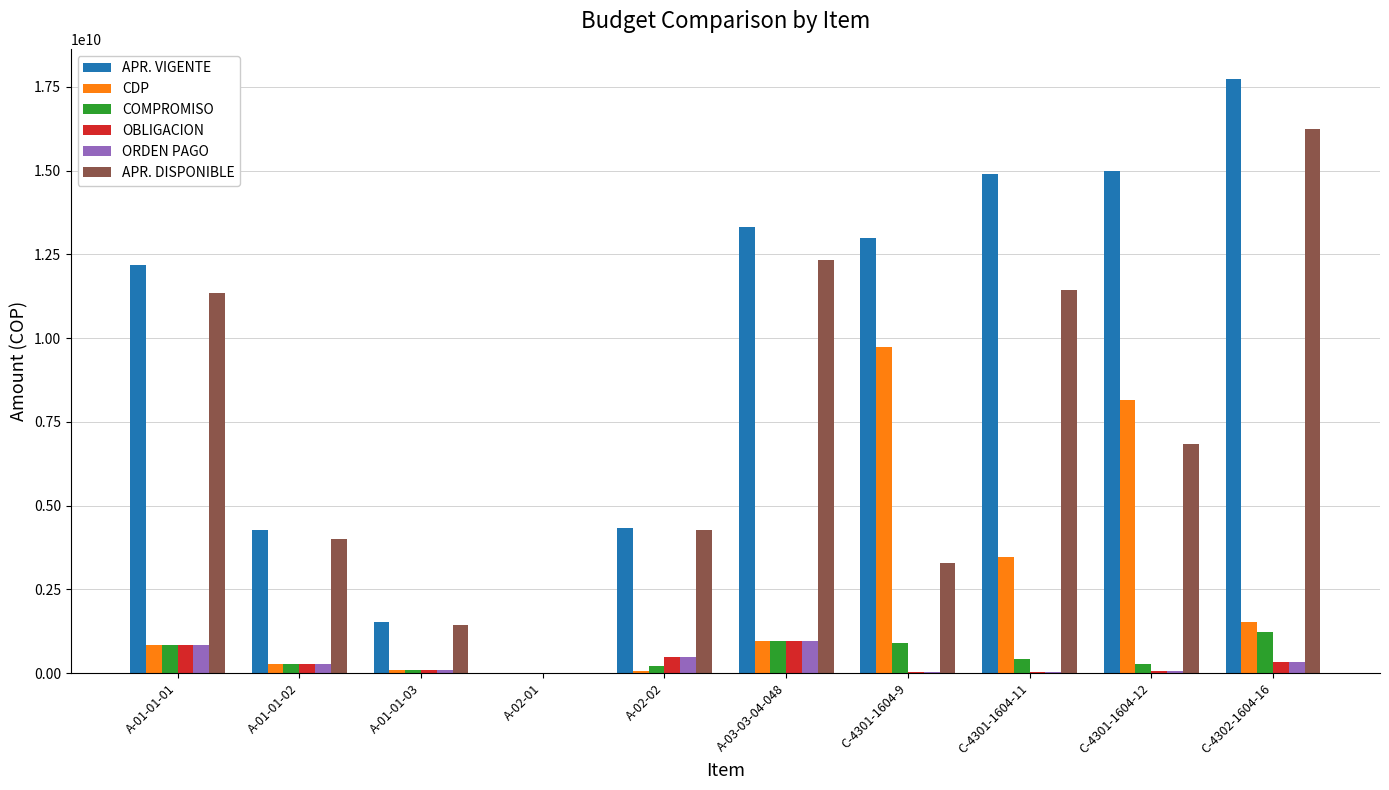

What is the greatest value displayed?

17750000000